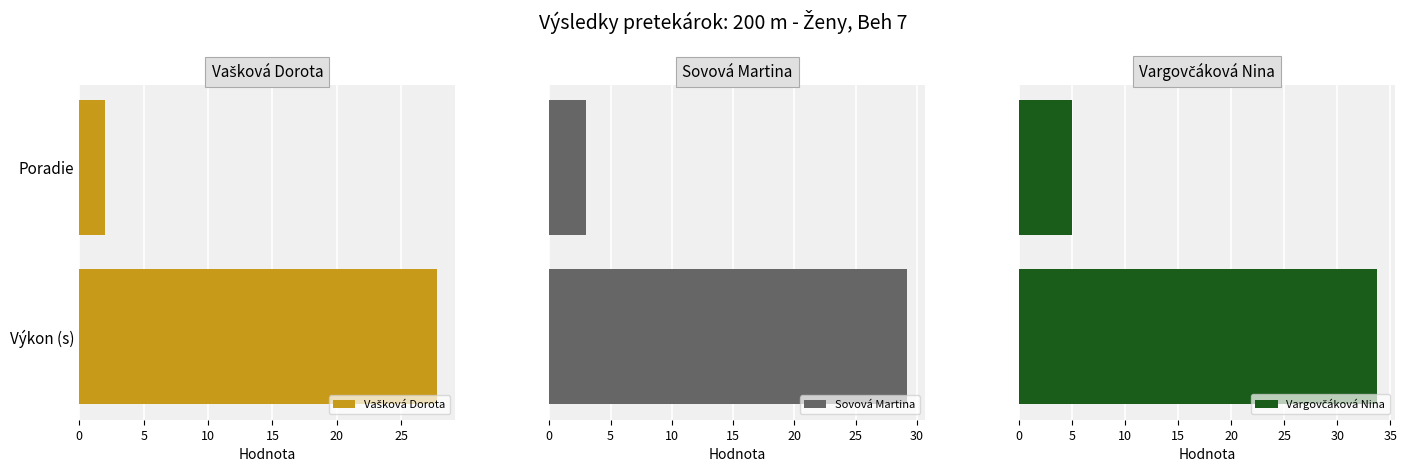

What is the sum of all Vašková Dorota values?

29.8